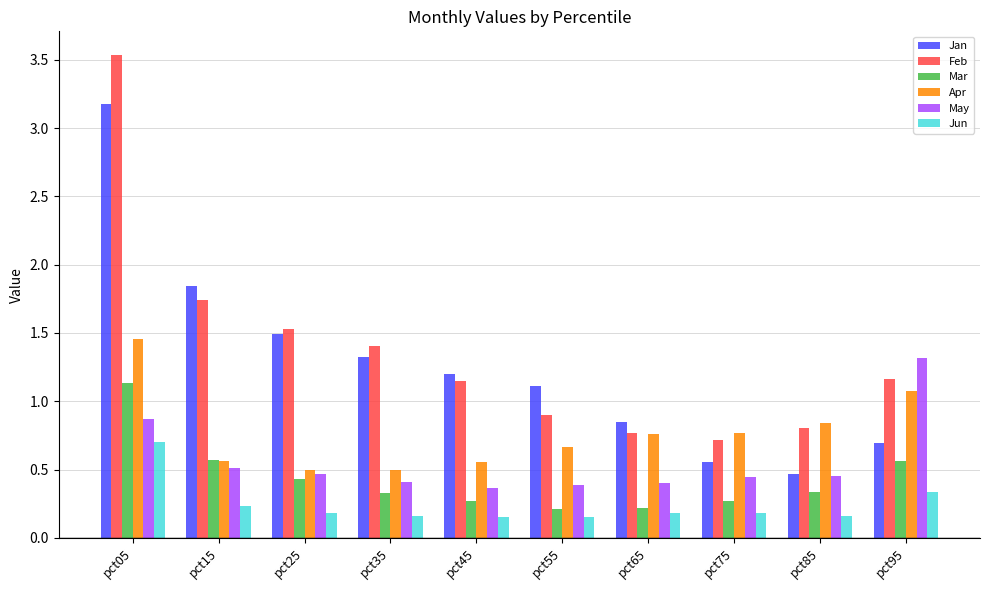

What is the difference between the maximum and second lowest values in the Feb series?

2.8